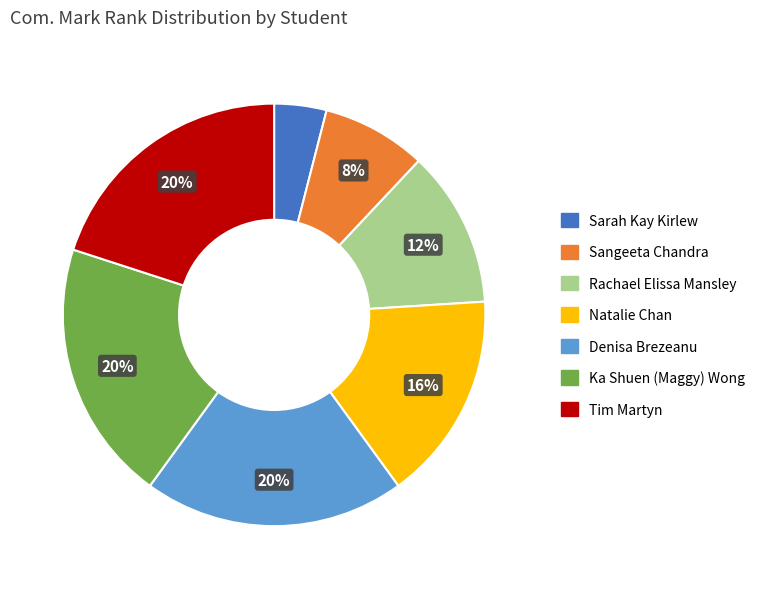

What is the ratio of the value at Sangeeta Chandra to the value at Denisa Brezeanu?

0.4